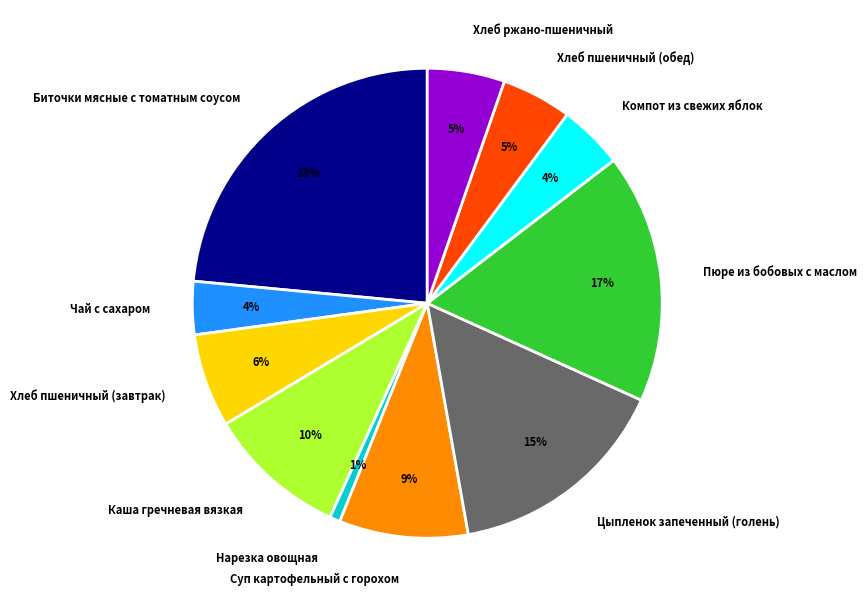

Which has a higher value, Хлеб пшеничный (завтрак) or Пюре из бобовых с маслом?

Пюре из бобовых с маслом